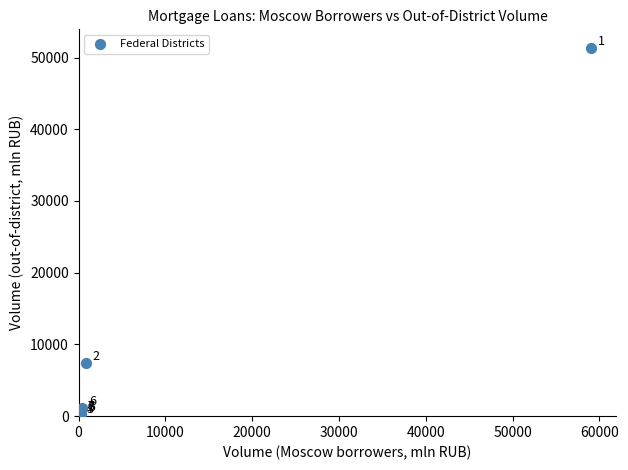

What Y value in the scatter plot is closest to 25683?

7410